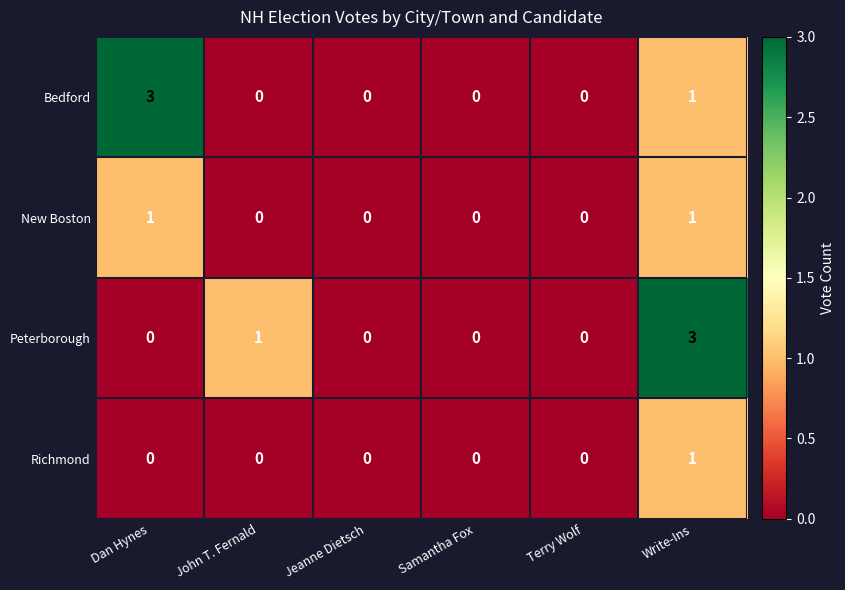

What is the maximum value shown in the chart?

3